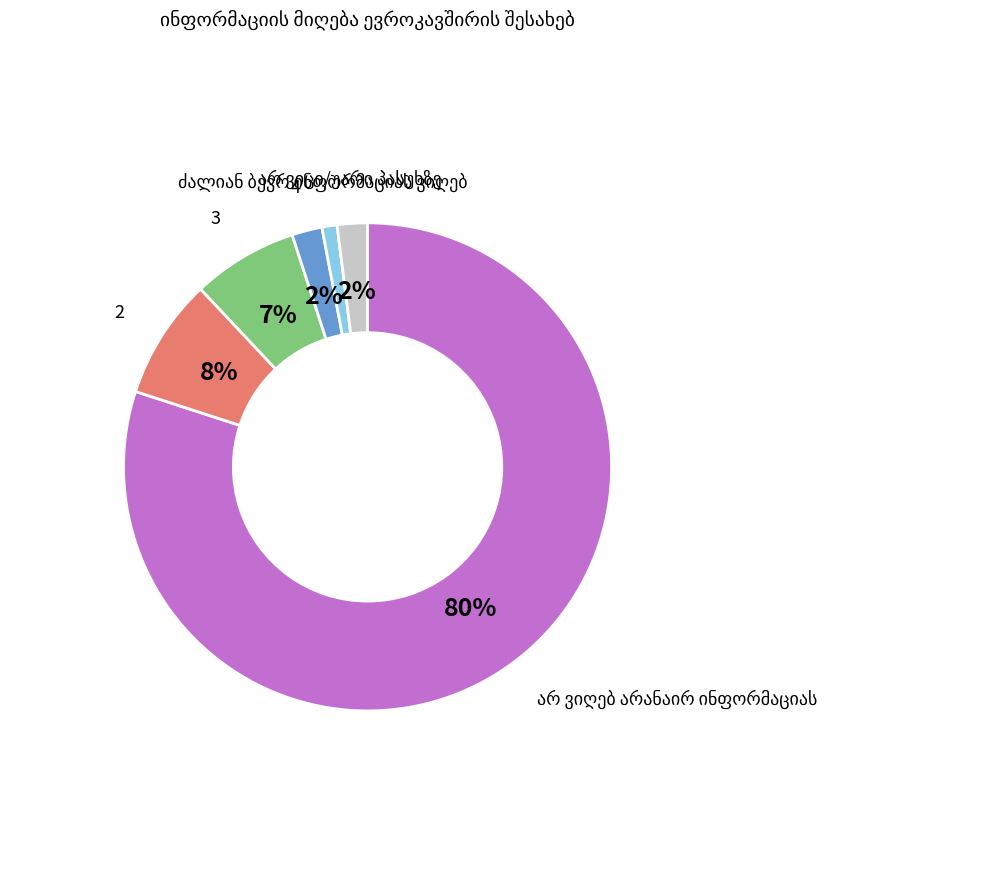

To the nearest percent, what percentage of the pie is 4?

2%